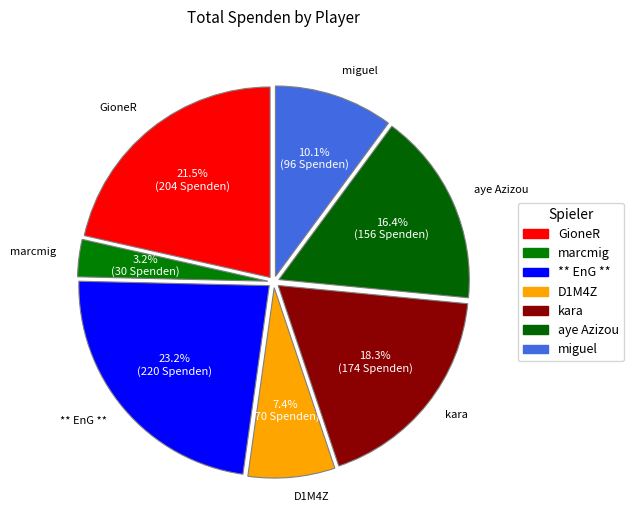

Which slice is the smallest?

marcmig